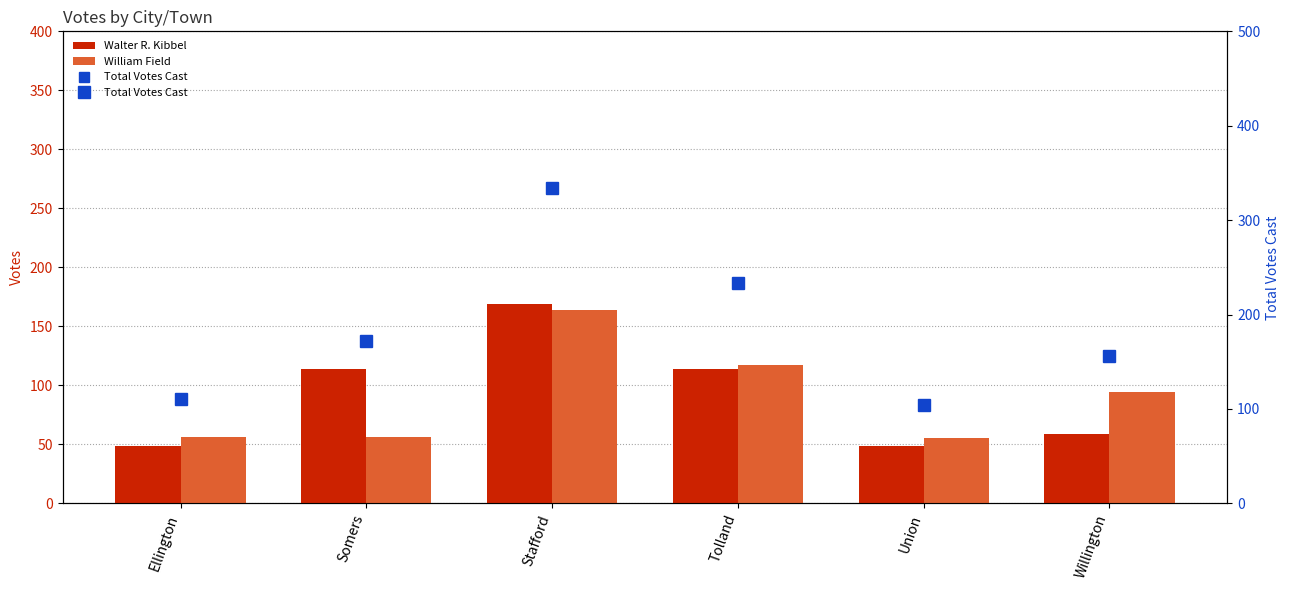

What is the spread (max minus min) of values at Union?

55